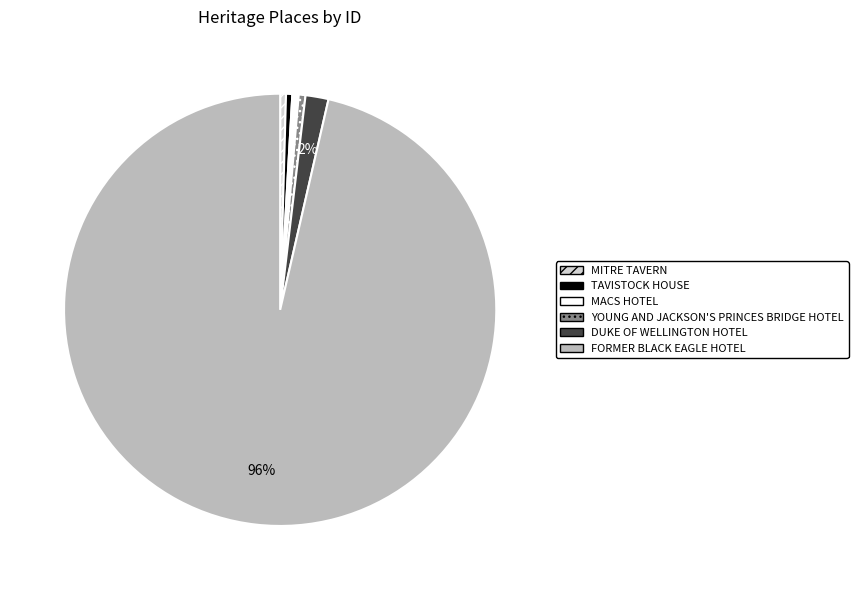

Is the sum of MACS HOTEL and YOUNG AND JACKSON'S PRINCES BRIDGE HOTEL greater than half?

No